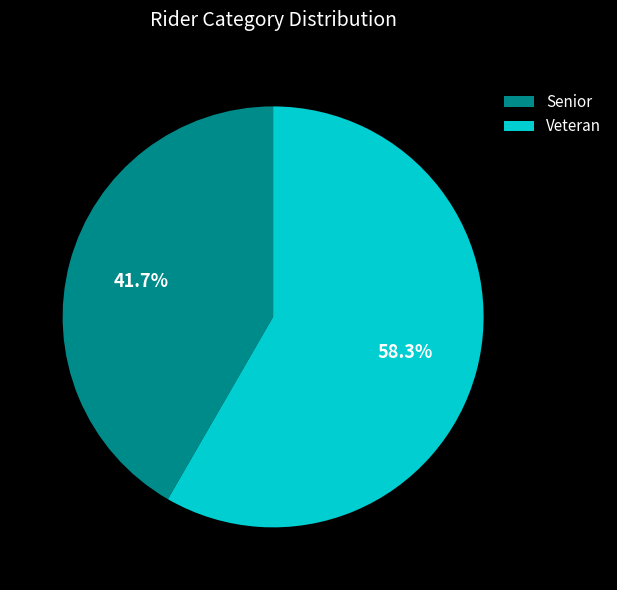

Do Senior and Veteran together represent more than half of the pie?

Yes